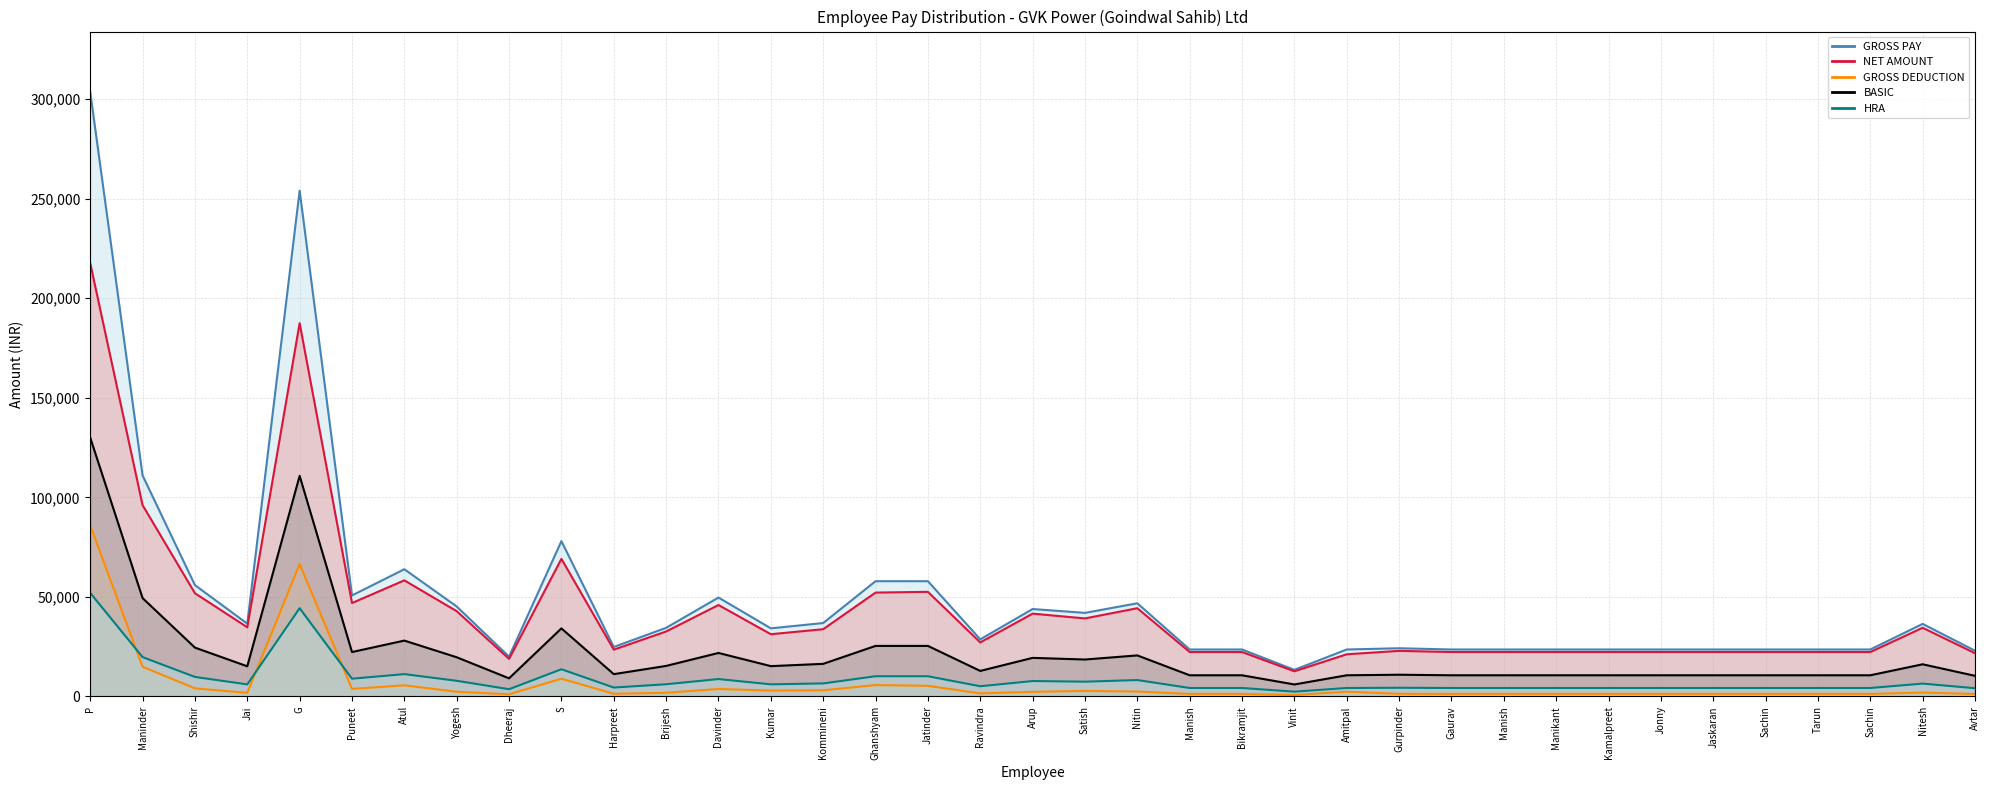

At which label does GROSS PAY first exceed 34212?

P